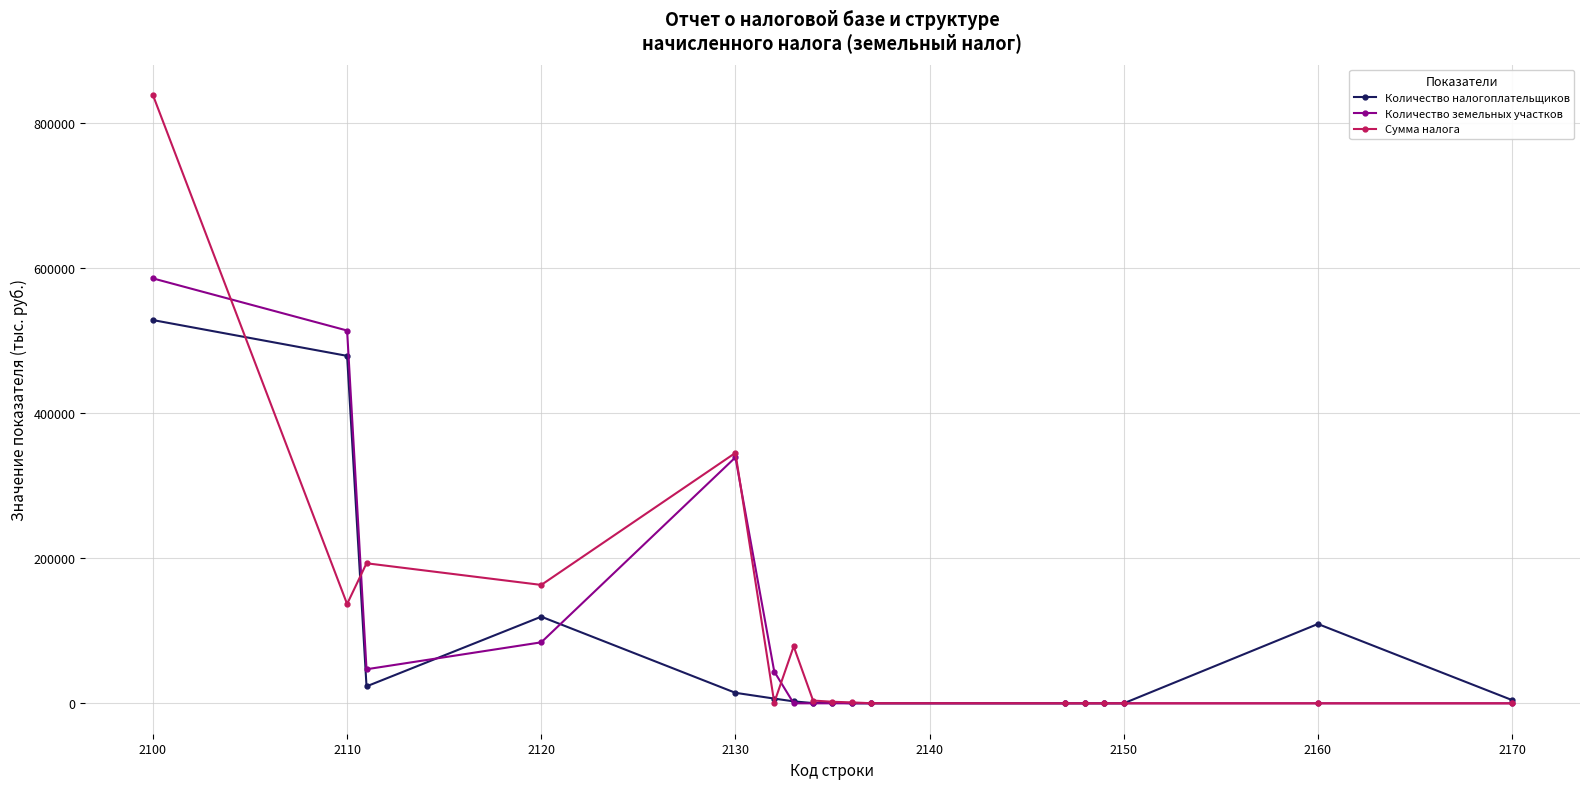

Count the number of data series in this chart.

3